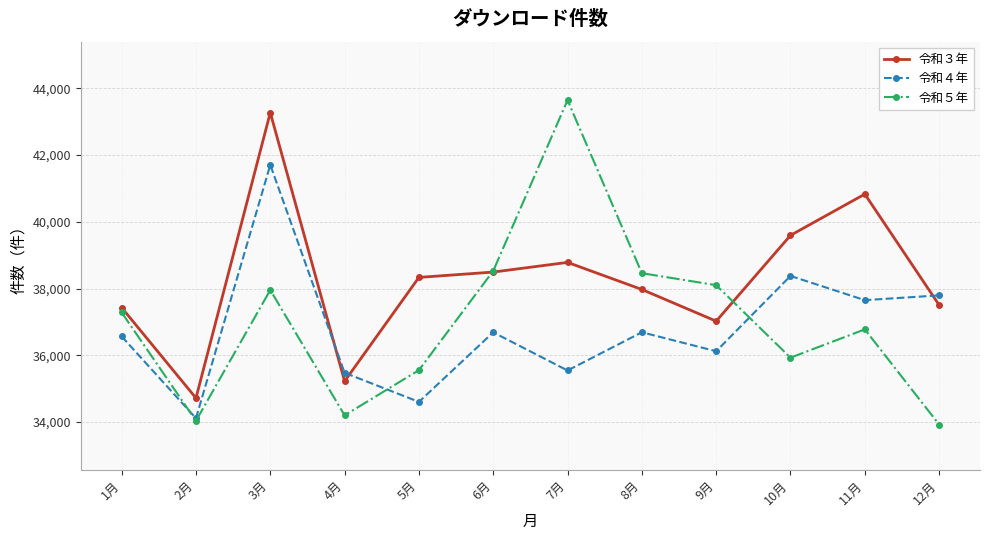

At which category does 令和３年 reach its first local peak?

3月